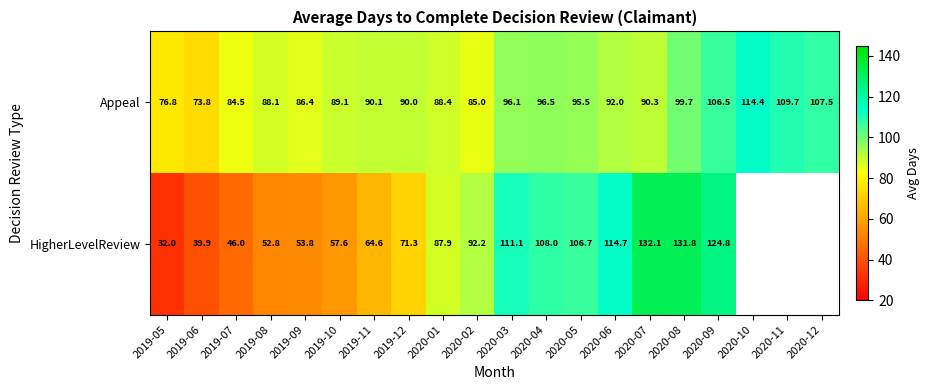

Rank the categories by Appeal value from highest to lowest.

2020-10, 2020-11, 2020-12, 2020-09, 2020-08, 2020-04, 2020-03, 2020-05, 2020-06, 2020-07, 2019-11, 2019-12, 2019-10, 2020-01, 2019-08, 2019-09, 2020-02, 2019-07, 2019-05, 2019-06